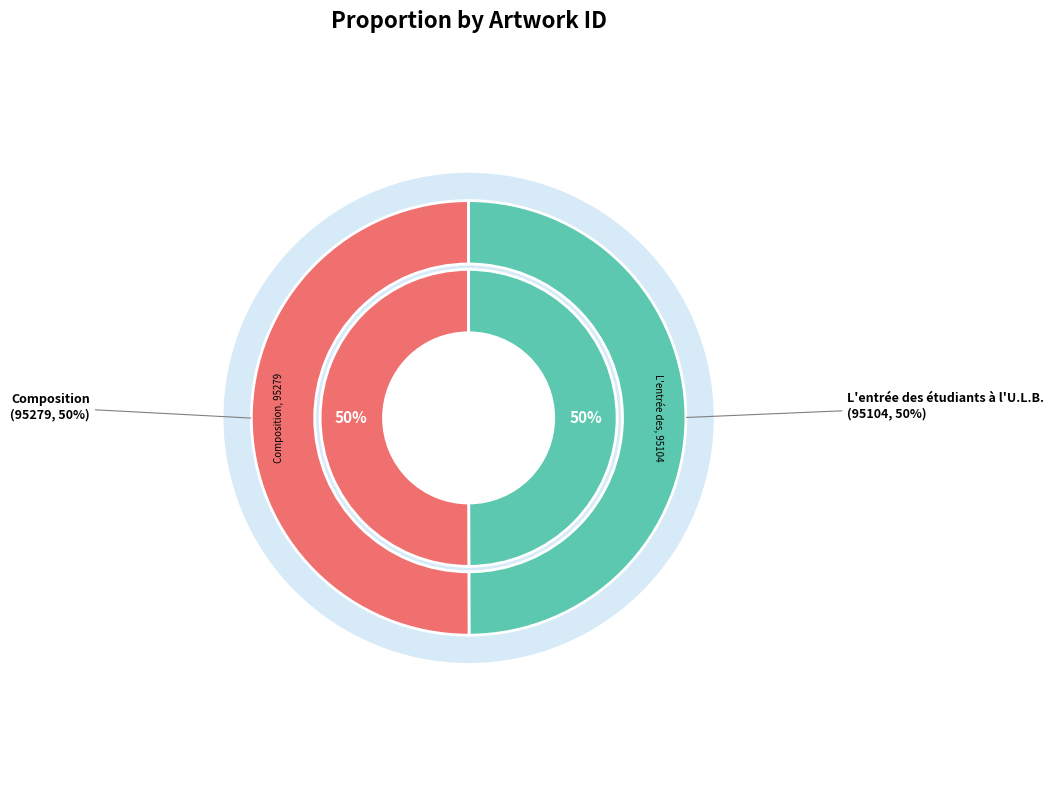

Which category has the smallest portion of the pie?

L'entrée des étudiants à l'U.L.B.